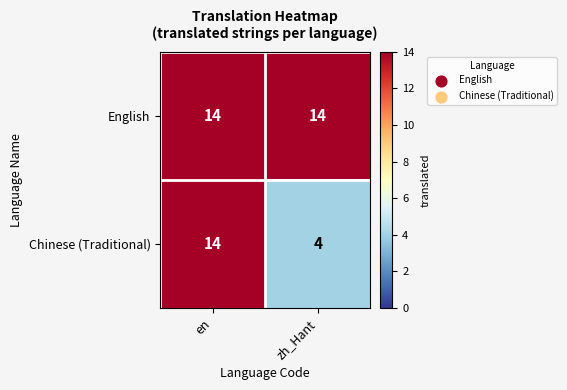

What is the difference between the Chinese (Traditional) values at en and zh_Hant?

10